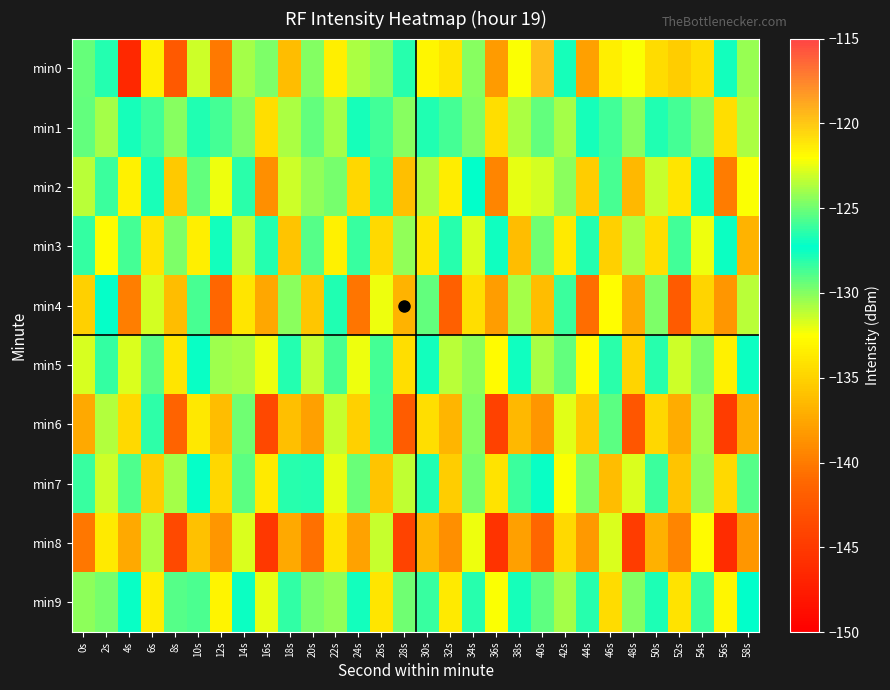

What is the minimum value shown in the chart?

-146.5